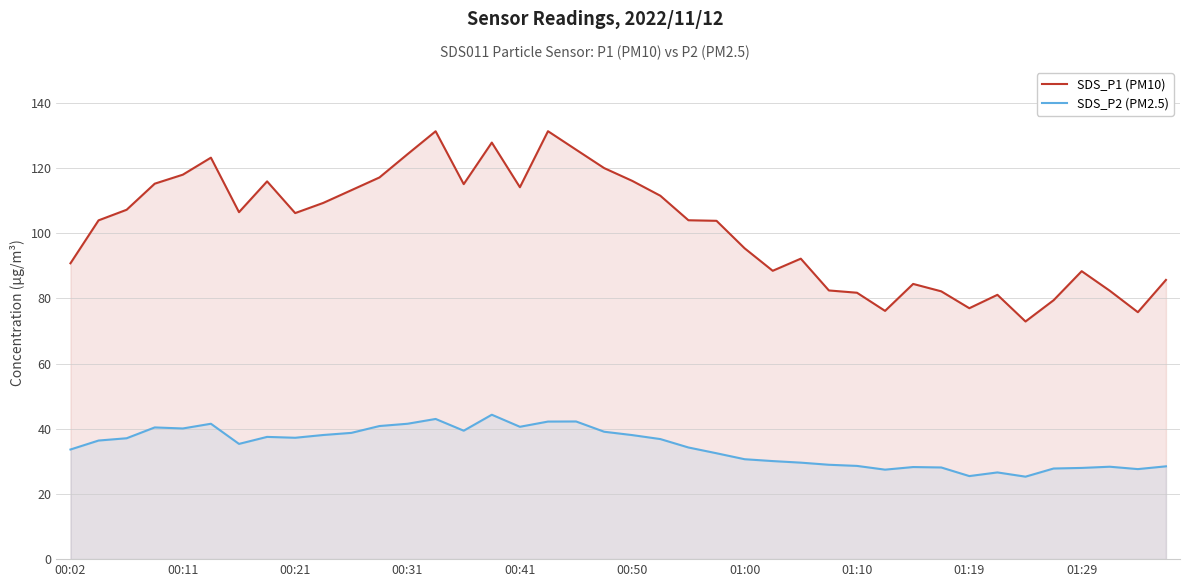

Is it true that SDS_P1 (PM10) equals 116.0 at 00:50?

True